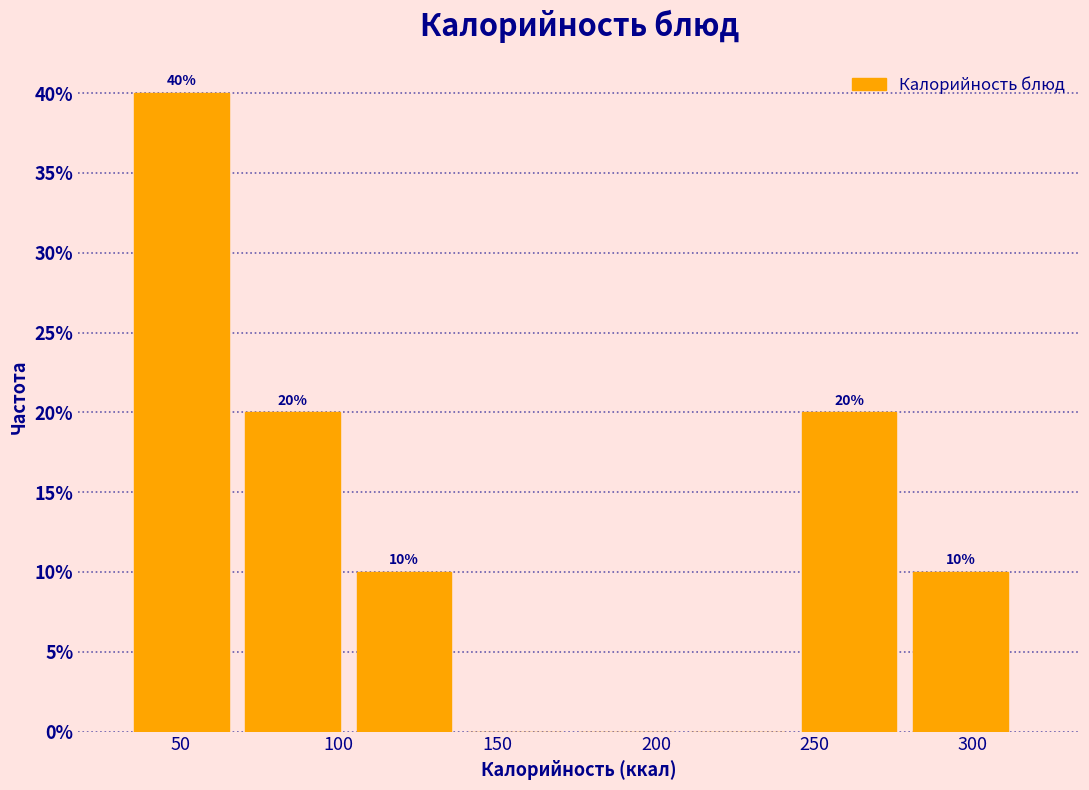

Which range on the x-axis has the tallest bar?

35 to 70